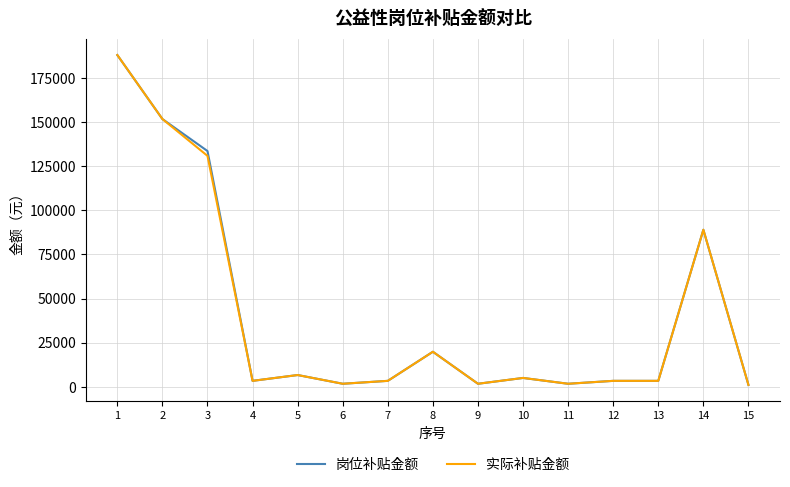

Is the value of 岗位补贴金额 at 9 greater than the value of 实际补贴金额 at 14?

No